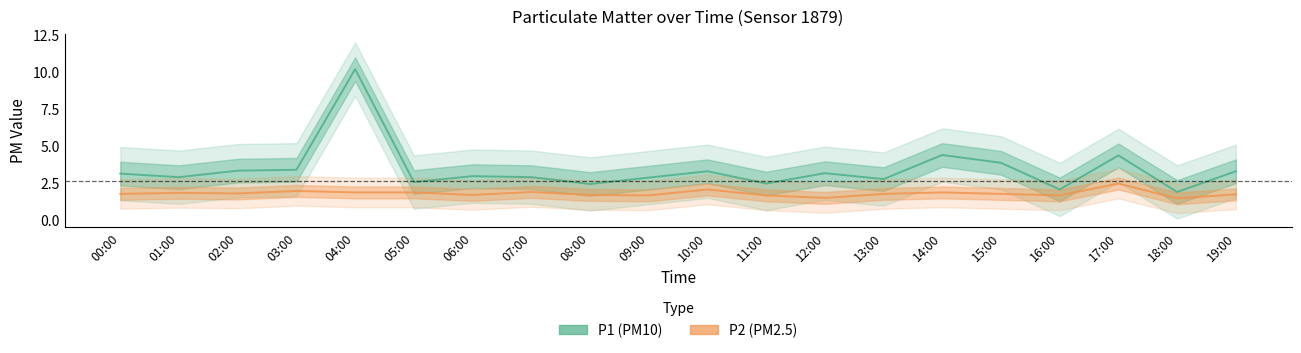

What is the approximate value of P1 (PM10) at 14:00?

4.4